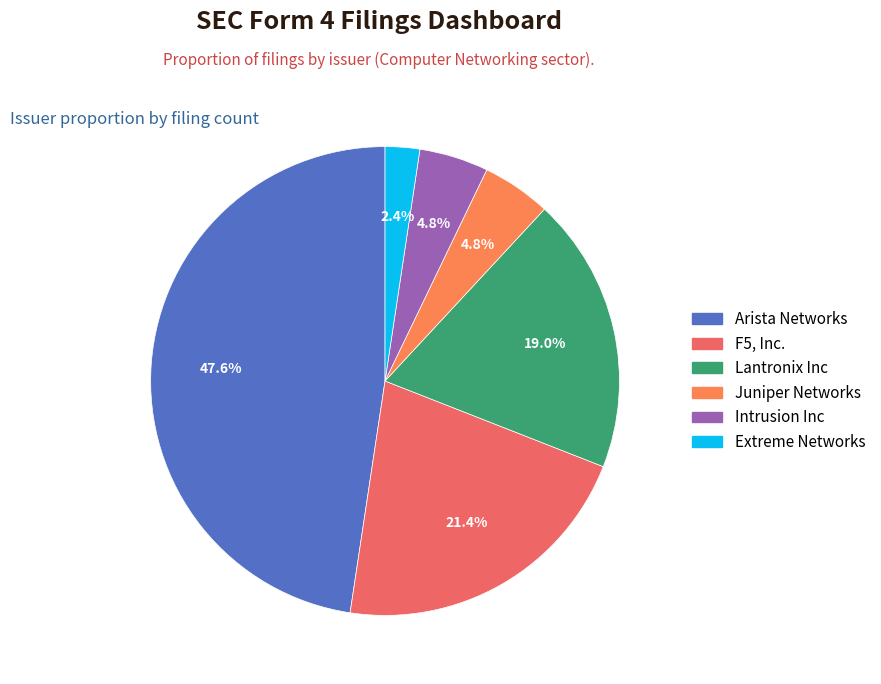

To the nearest percent, what is the average slice percentage?

17%